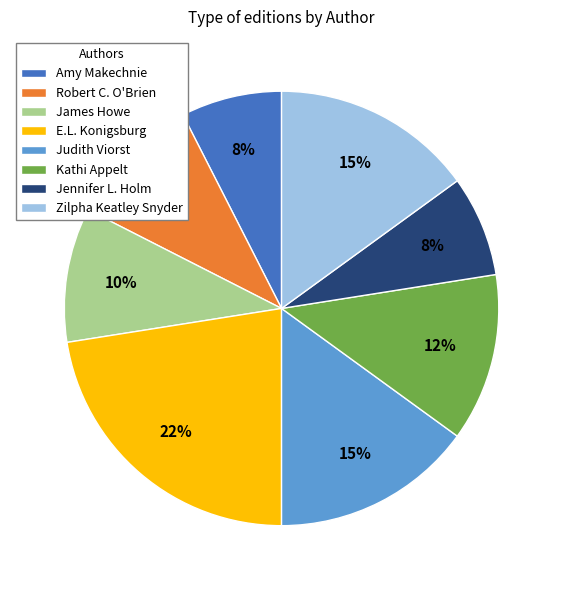

The Jennifer L. Holm slice represents 1% of the pie. True or false?

False